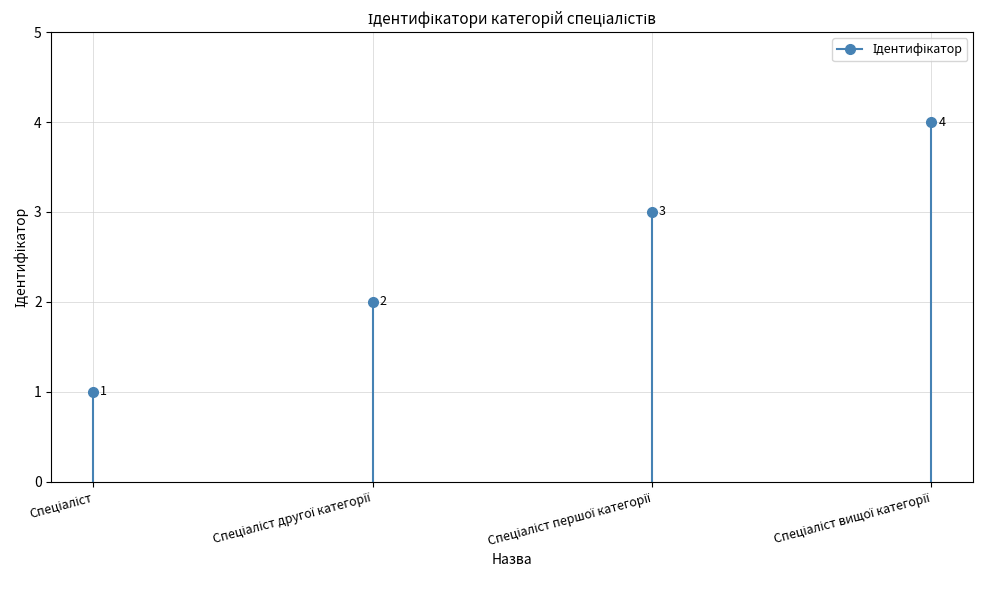

Reading left to right, transcribe all the data shown in this chart.

Спеціаліст=1	Спеціаліст другої категорії=2	Спеціаліст першої категорії=3	Спеціаліст вищої категорії=4